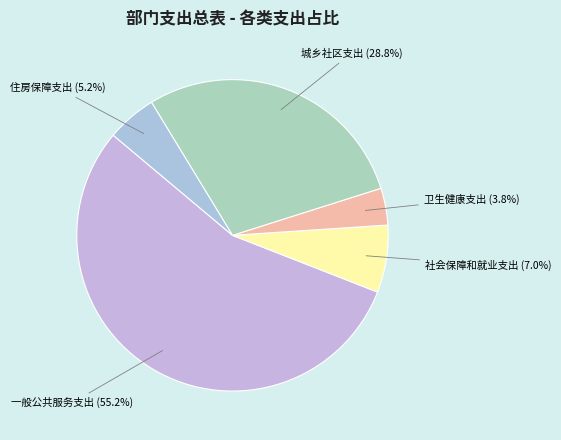

To the nearest percent, what percentage of the pie is 社会保障和就业支出?

7%